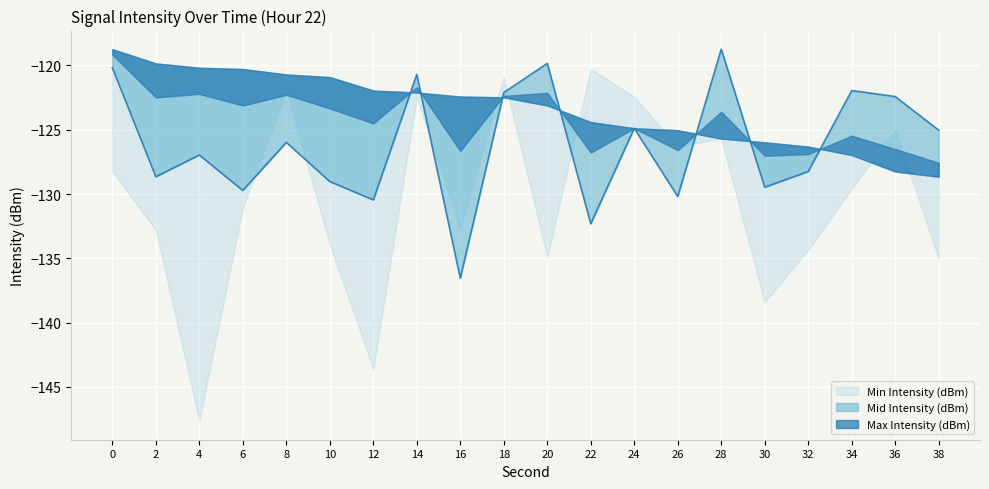

Rank the series by their maximum value, from highest to lowest.

Mid Intensity (dBm), Max Intensity (dBm), Min Intensity (dBm)